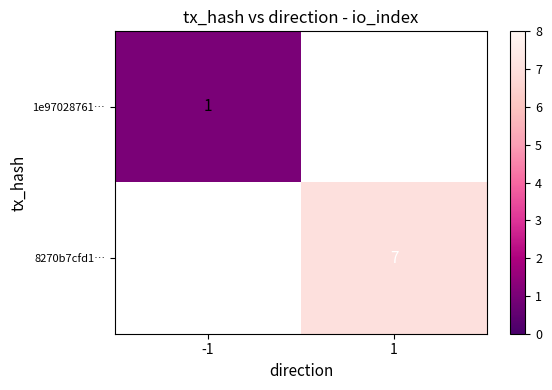

The value of 1e97028761… at -1 is 0. True or false?

False